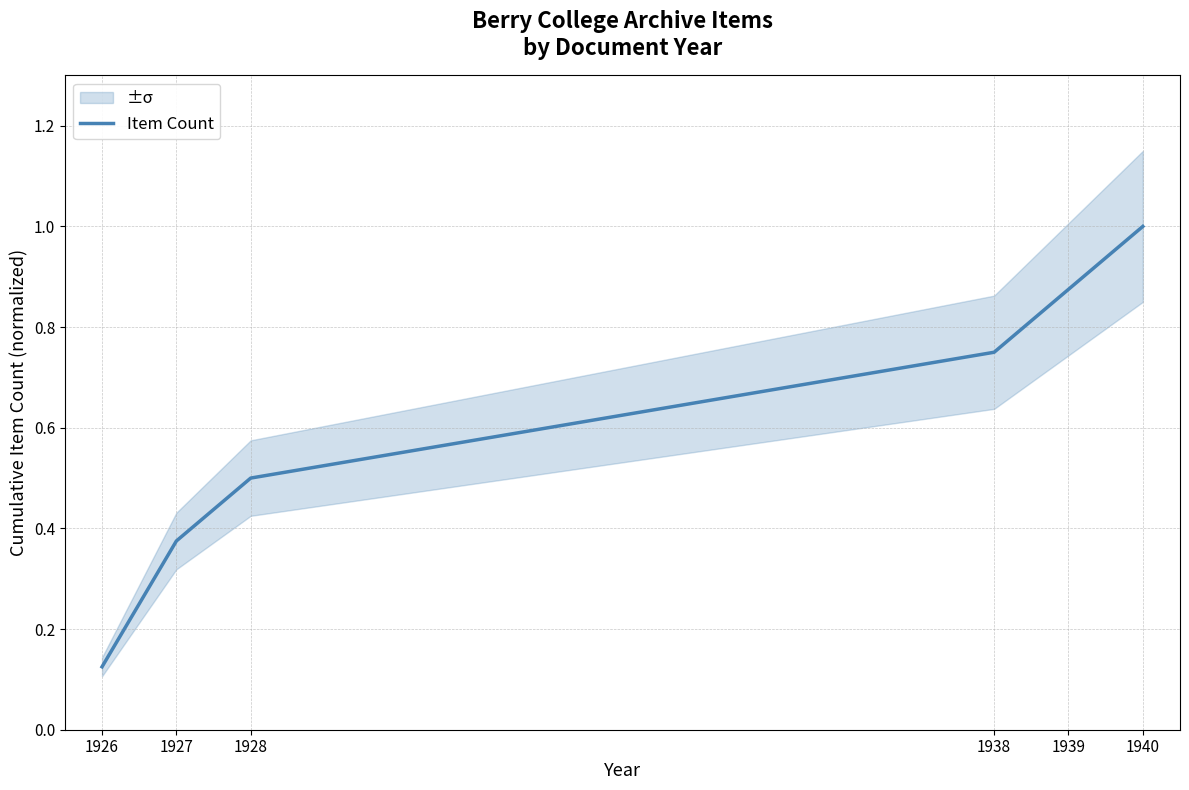

How many series are shown in this chart?

1